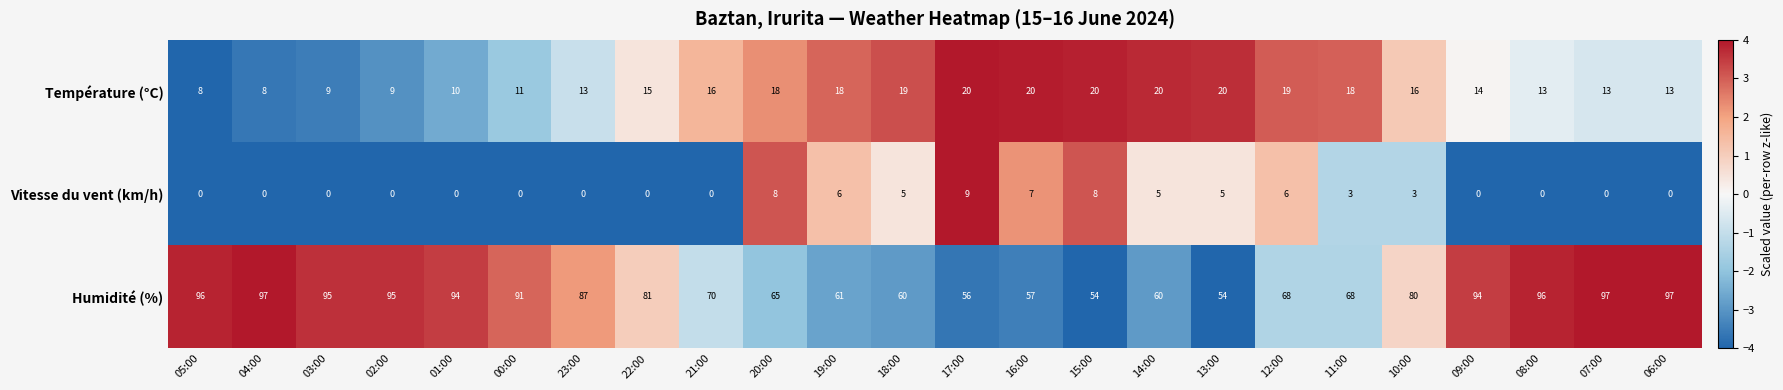

How many categories are shown in the chart?

24